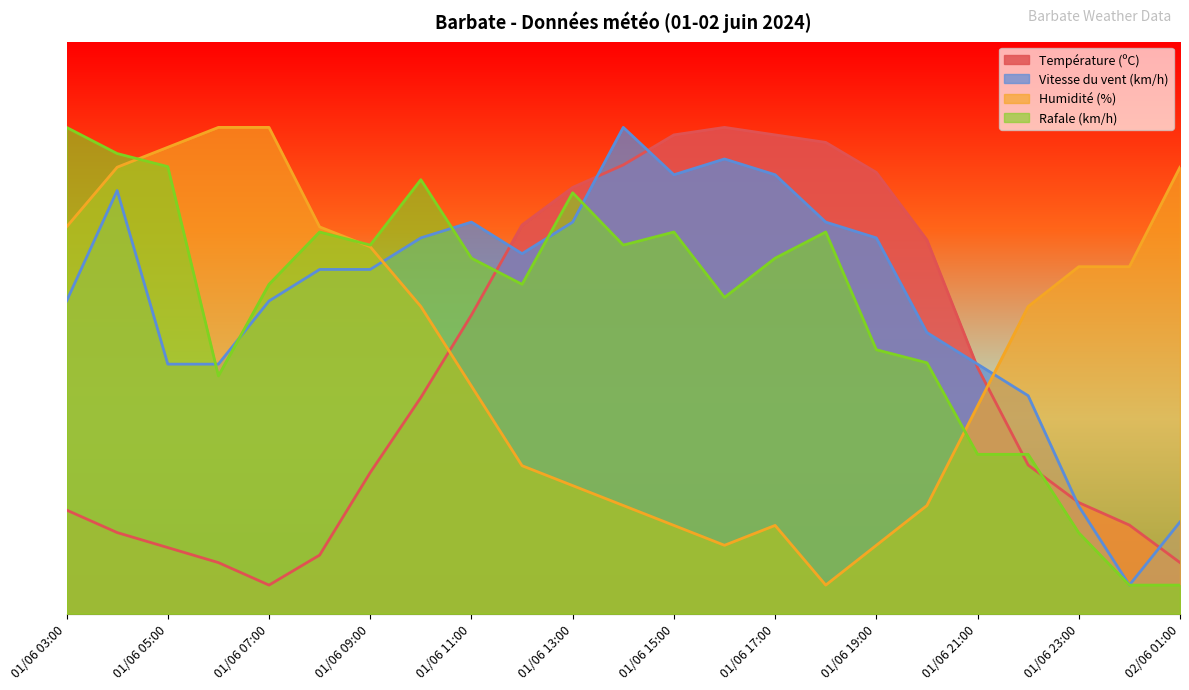

List the series in order of their overall mean, highest first.

Vitesse du vent (km/h), Rafale (km/h), Humidité (%), Température (ºC)